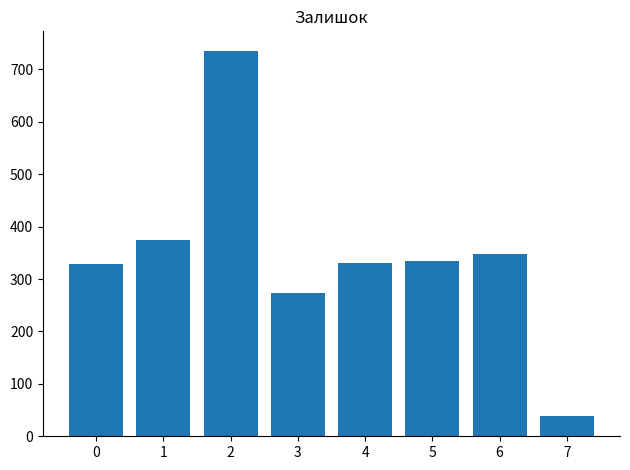

How many data points are less than 334?

4